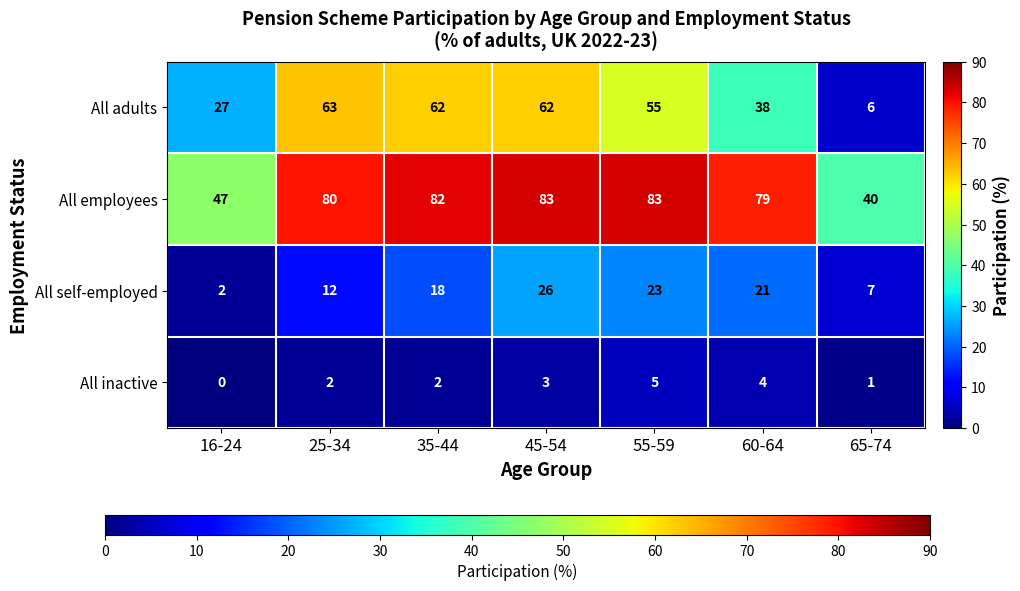

What value does the All self-employed series have at 35-44, to the nearest 10?

20